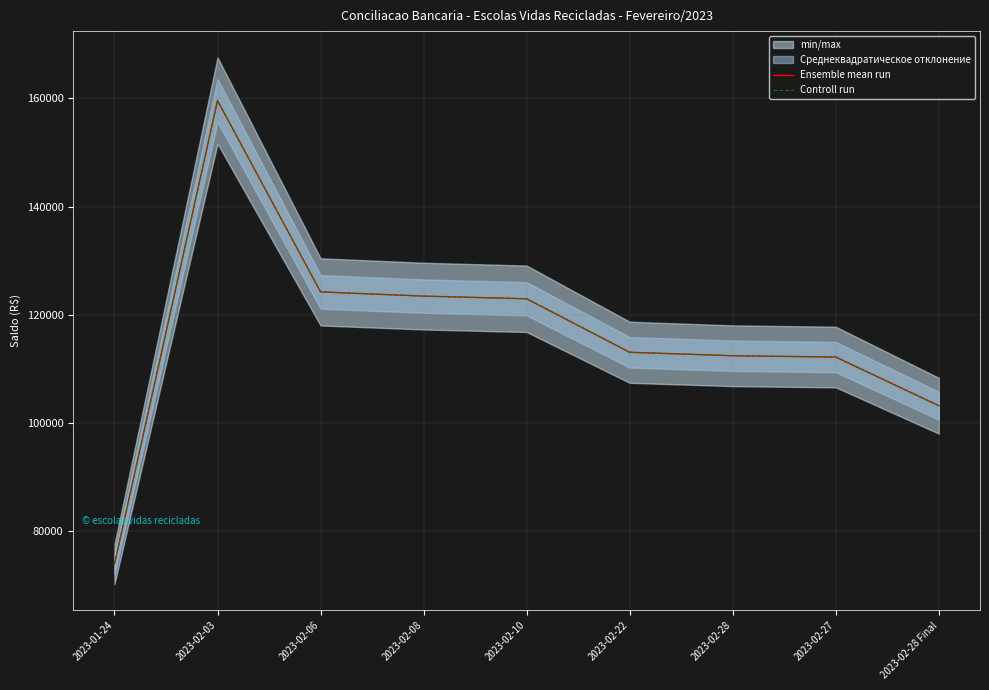

Reading left to right, list all the values displayed in this chart.

Ensemble mean run: 73858.4	159587.8	124208.4	123428.3	122935.5	113039.6	112399.6	112159.6	103158.8
Controll run: 73858.4	159587.8	124208.4	123428.3	122935.5	113039.6	112399.6	112159.6	103158.8